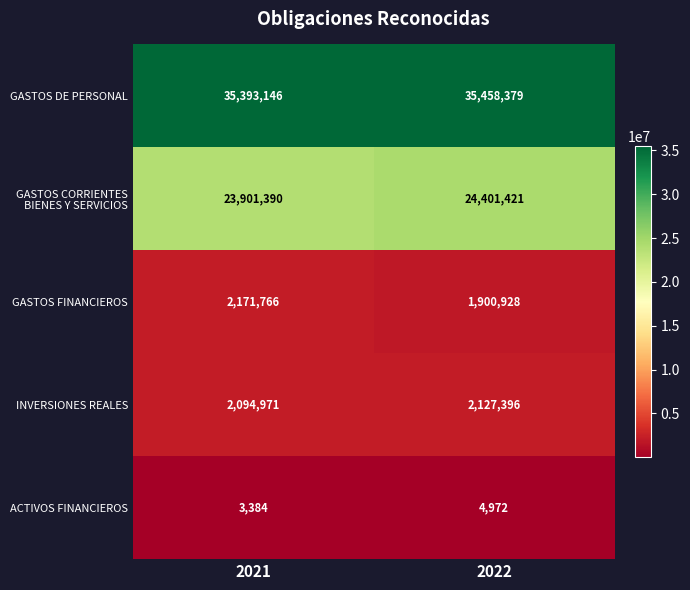

What is the sum of the GASTOS FINANCIEROS values at 2021 and 2022?

4072694